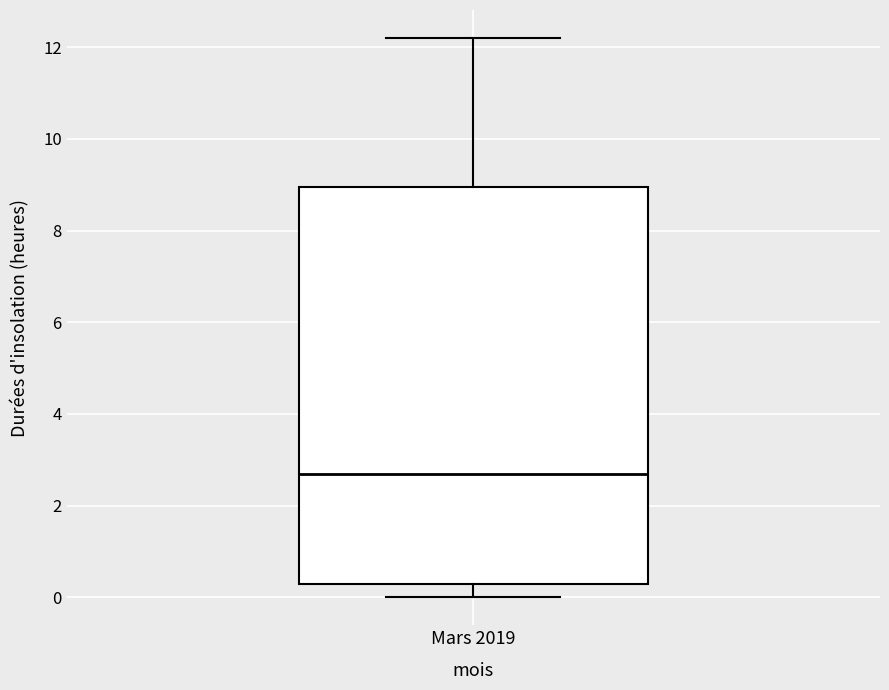

Read this box plot against the y-axis: the position of the median line, the range covered by the box, and the ends of both whiskers. The values are not printed on the chart, so give them approximately, as read against the axis.

median 2.8, box 0.4 to 9.0, whiskers 0.0 to 12.2